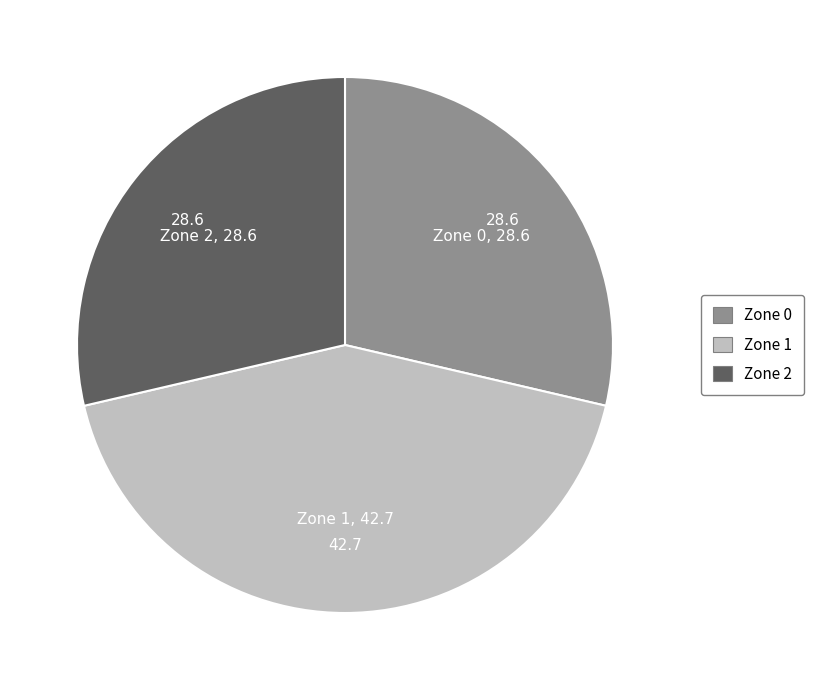

What is the ratio of the value at Zone 0 to the value at Zone 2?

1.0